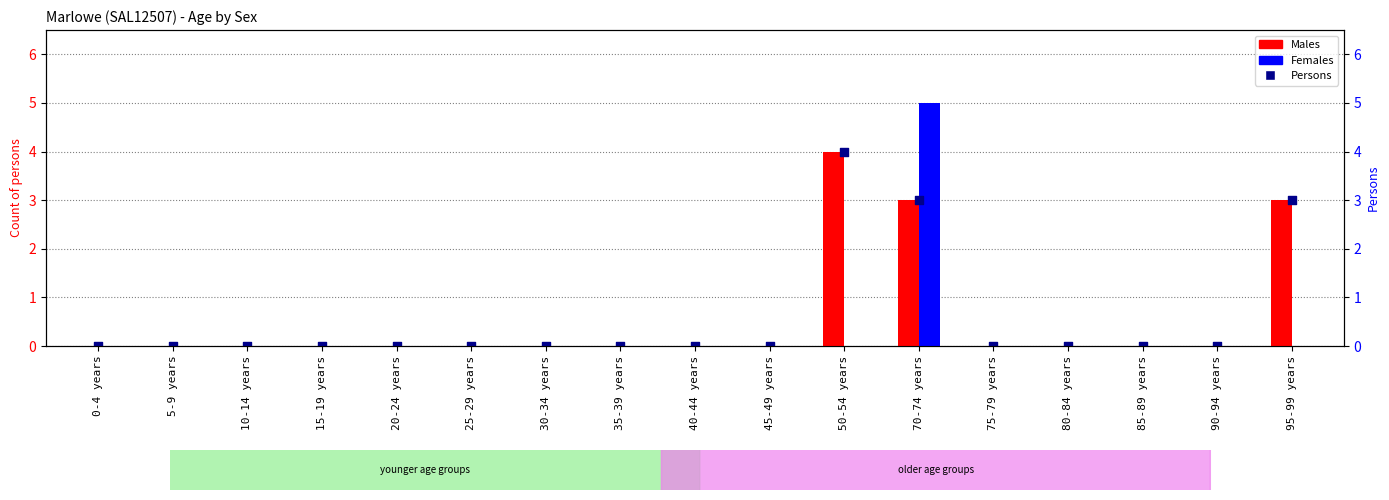

What are all the series names shown in the legend?

Males, Females, Persons